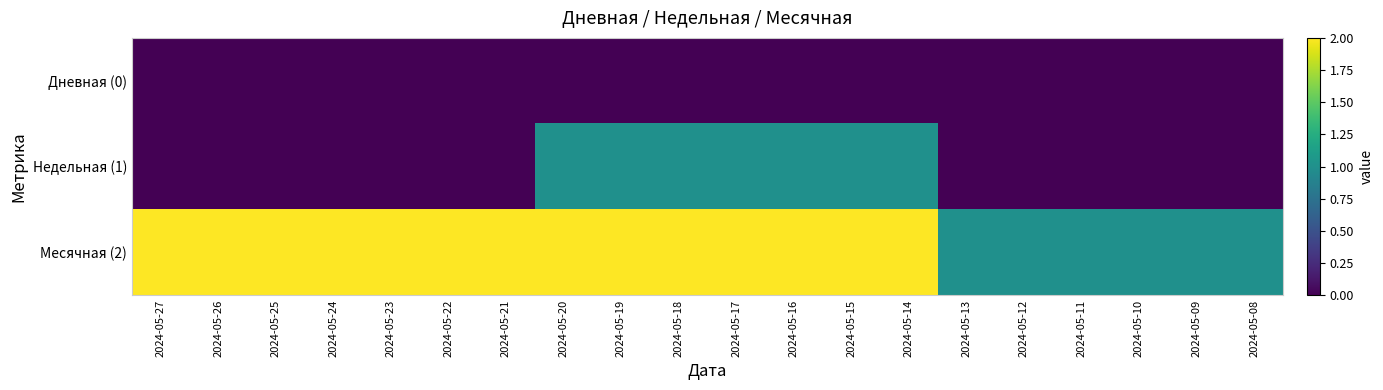

Which label corresponds to the largest value in the chart?

2024-05-27